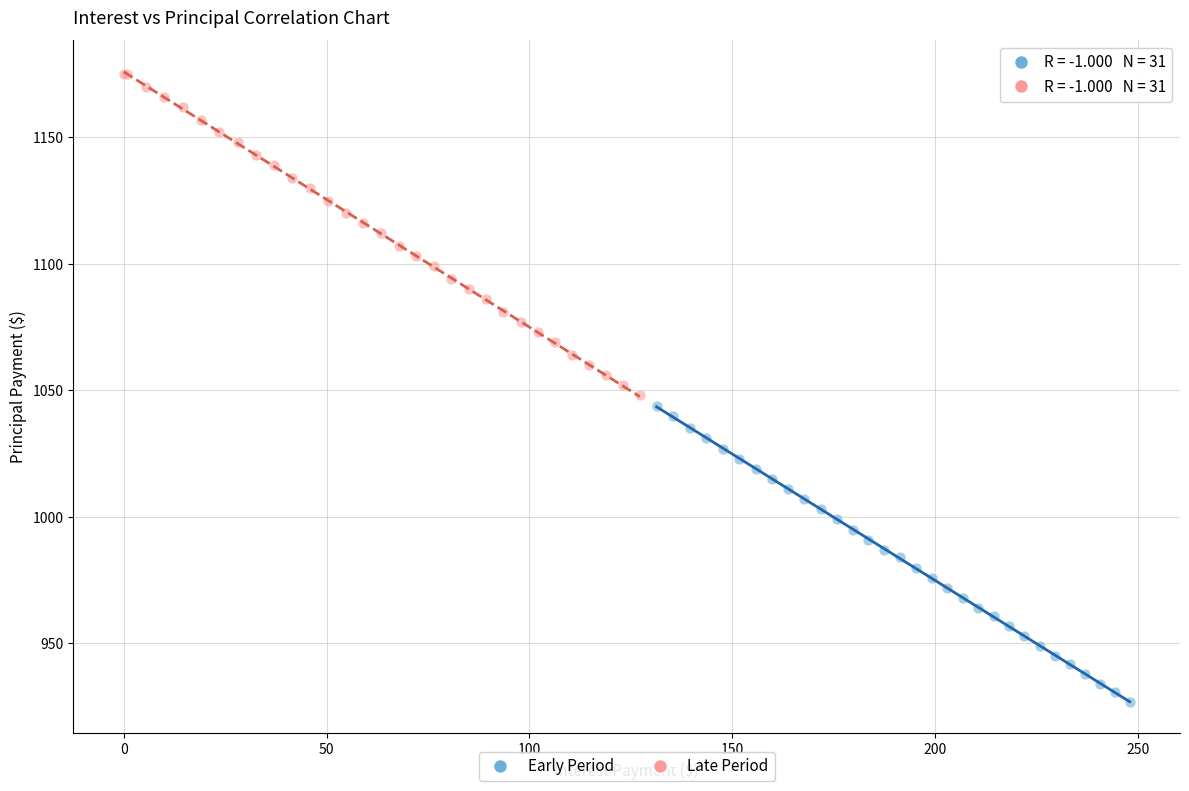

Which series has the widest spread of Y values?

Late Period